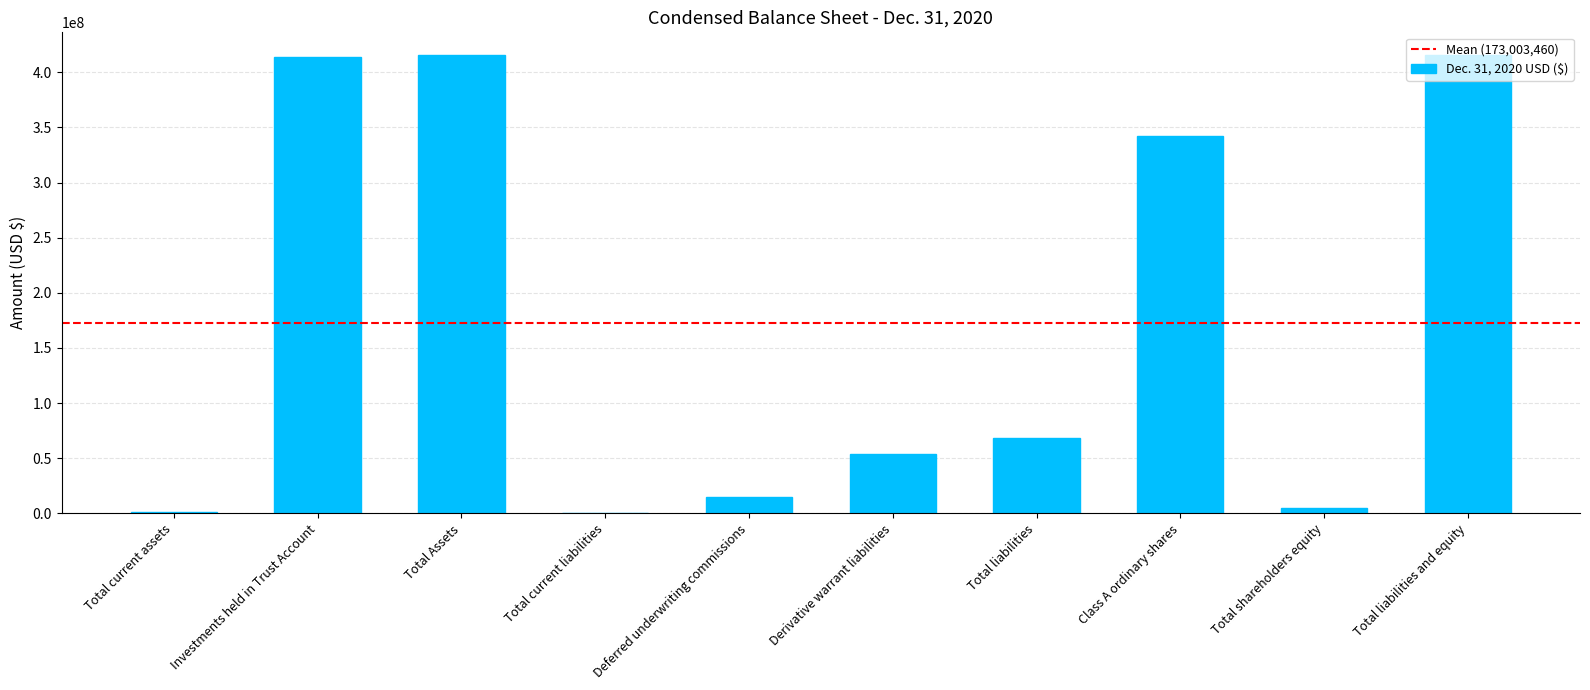

What is the sum of the values at Total Assets and Deferred underwriting commissions?

429890119